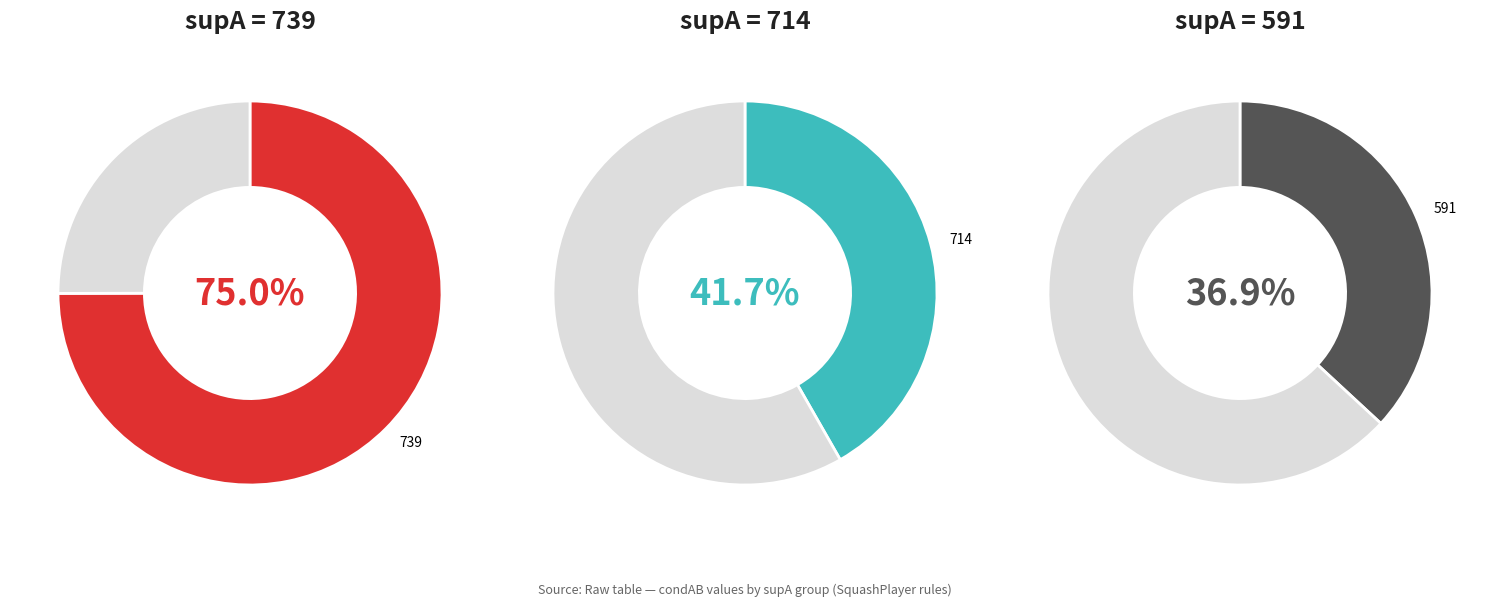

How many slices are in this pie chart?

6